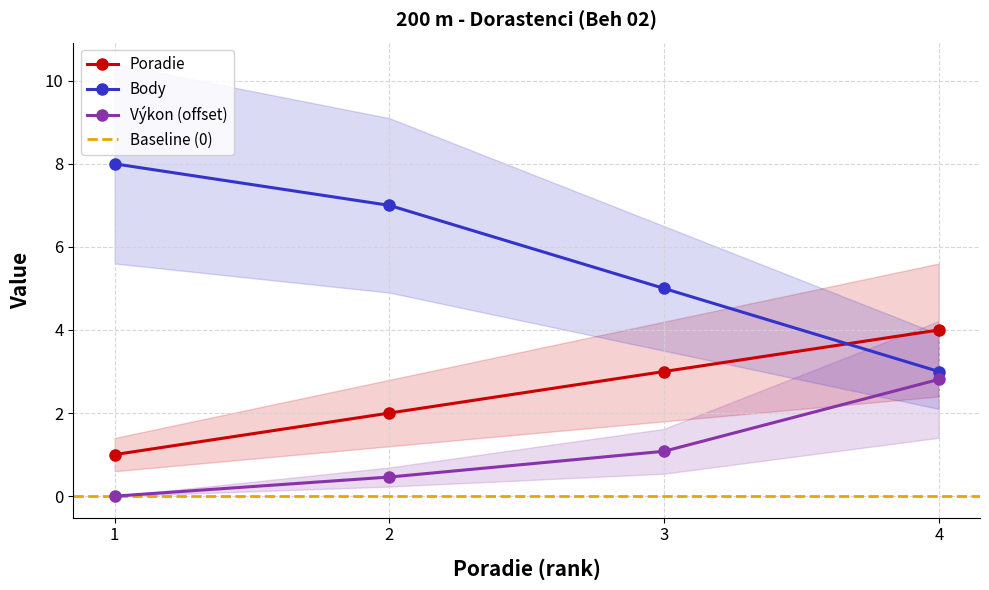

What is the sum of all Poradie values?

10.0